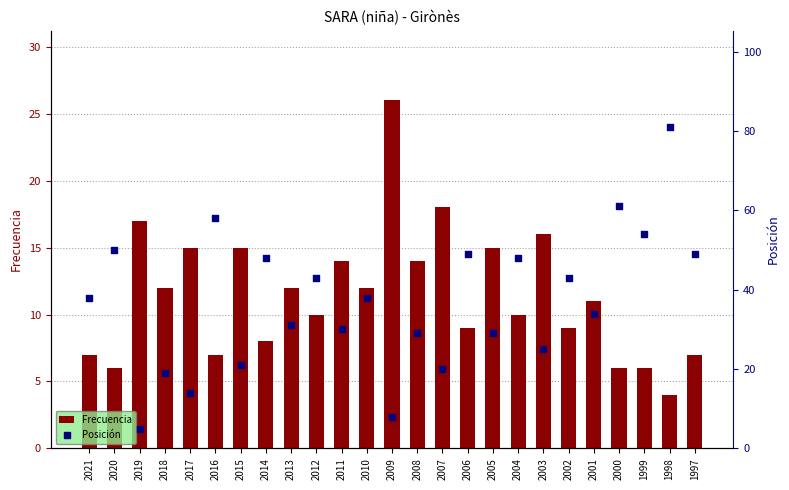

Which series reaches the minimum Y coordinate?

Frecuencia